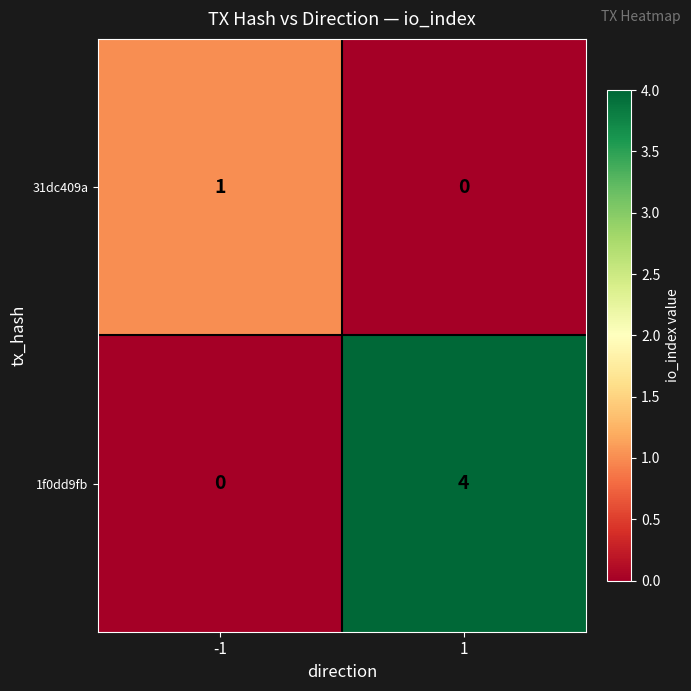

Rank the series at -1 from highest to lowest value.

31dc409a, 1f0dd9fb